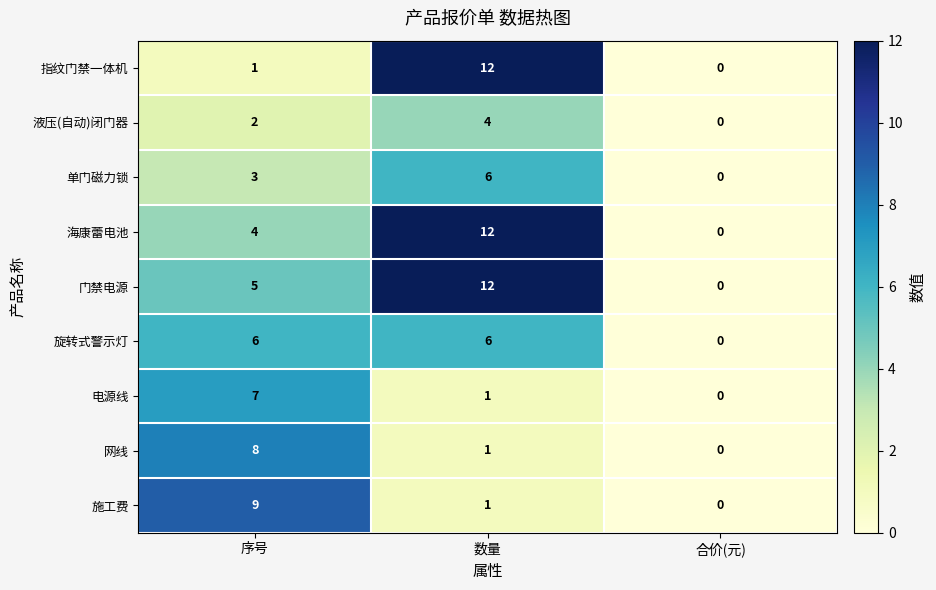

What is the sum of all 液压(自动)闭门器 values?

6